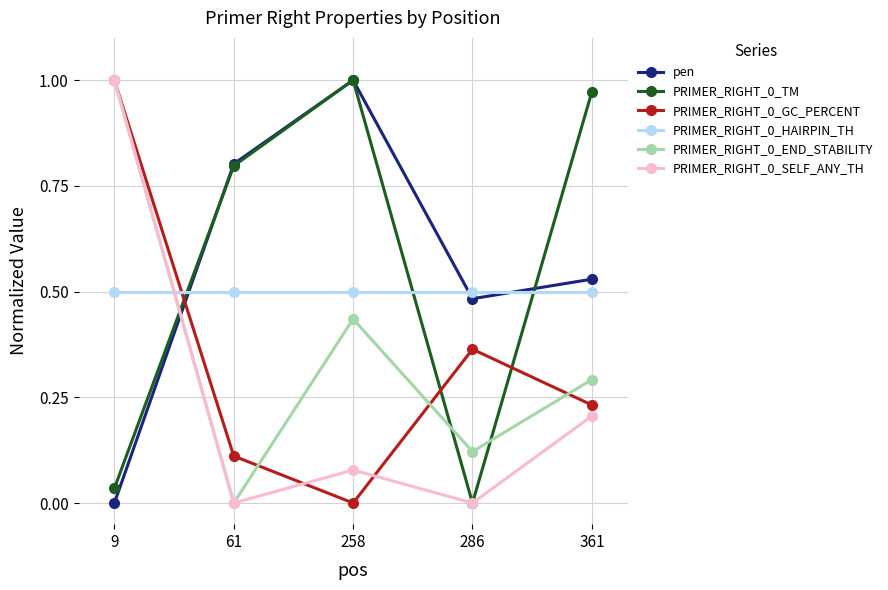

Which series changed the most between 258 and 361?

pen